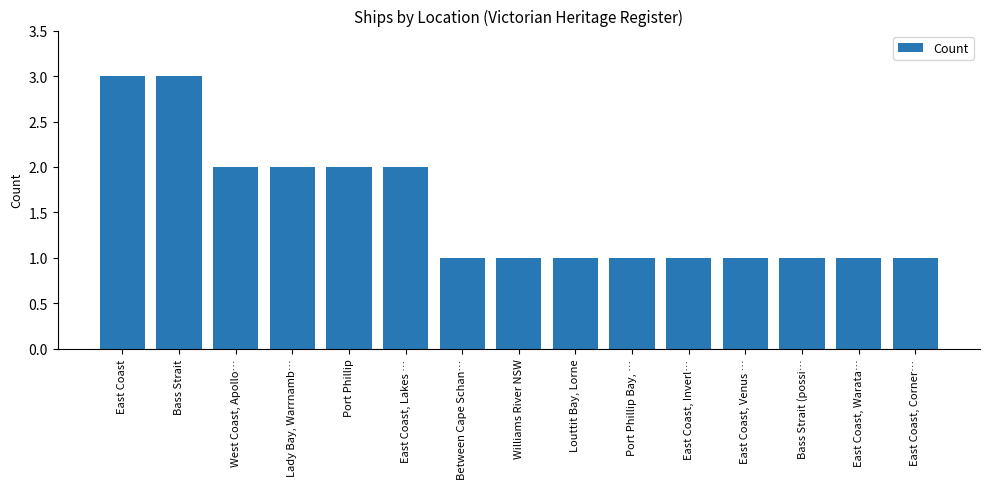

What is the difference between the maximum and minimum values?

2